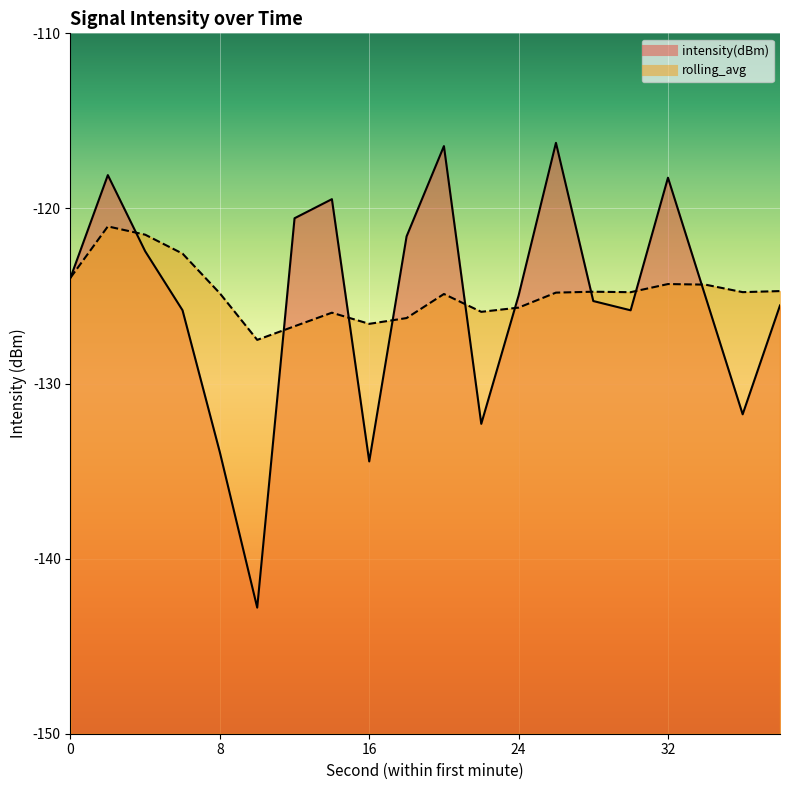

How many interior local peaks does the rolling_avg series have?

5